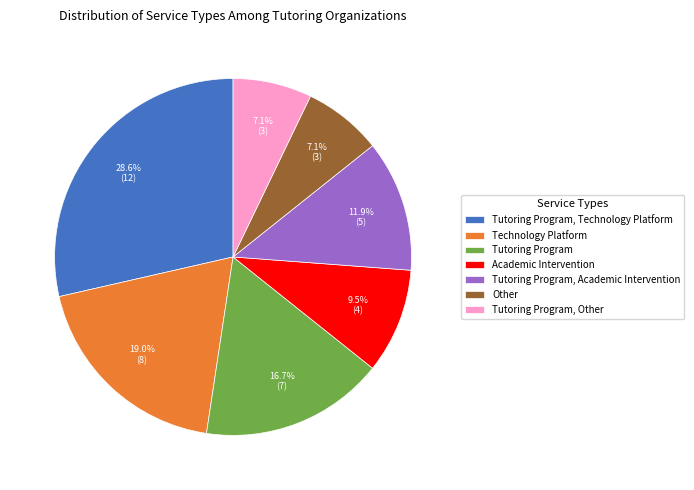

What percentage is the Tutoring Program, Technology Platform slice, to the nearest percent?

29%